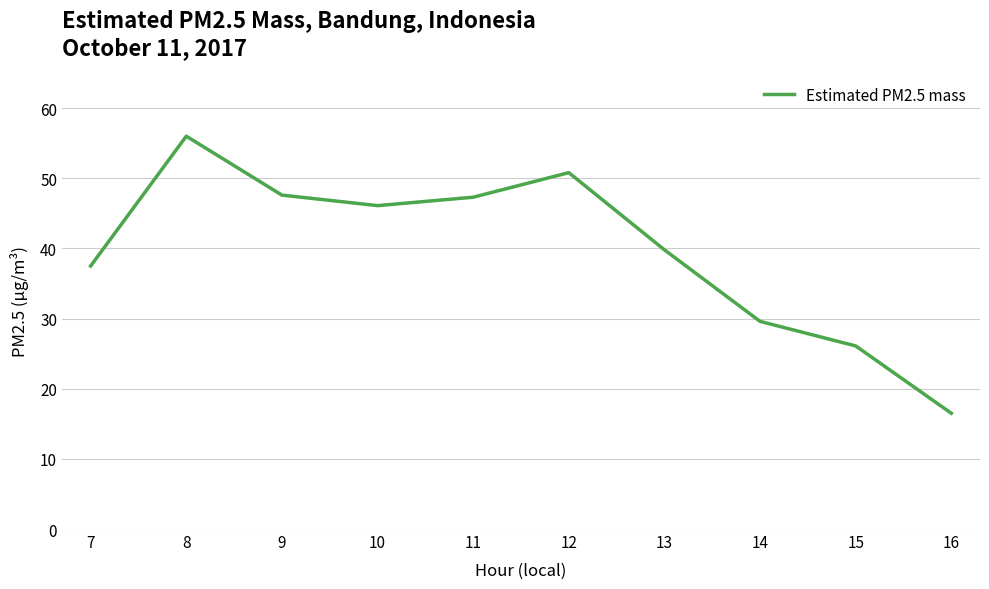

Approximately how many times larger is the value at 7 compared to 8?

0.7